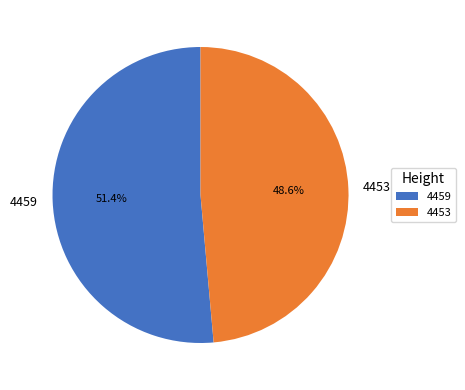

To the nearest percent, what is the difference between the largest and smallest slice percentages?

3%